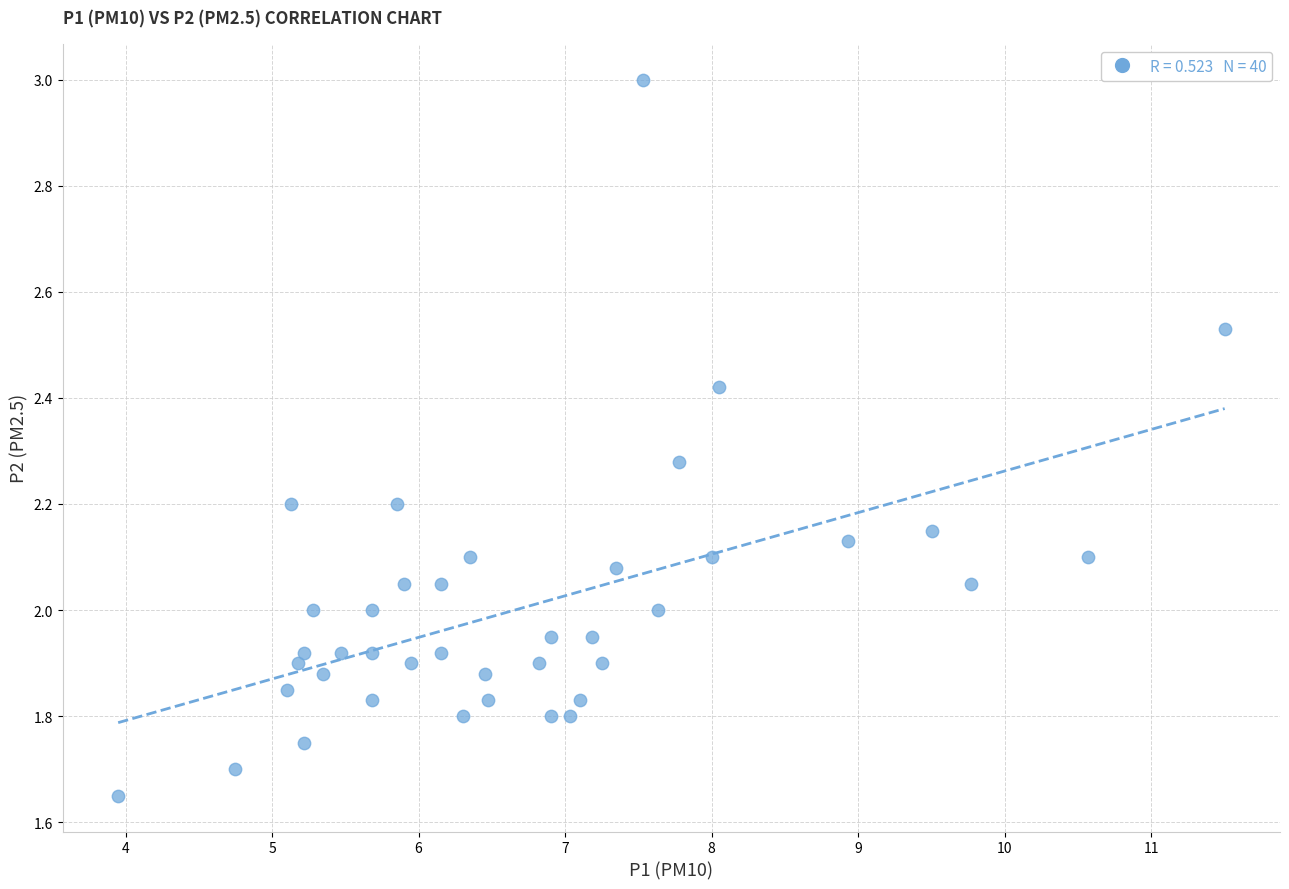

What is the range of X values (max minus min)?

7.5